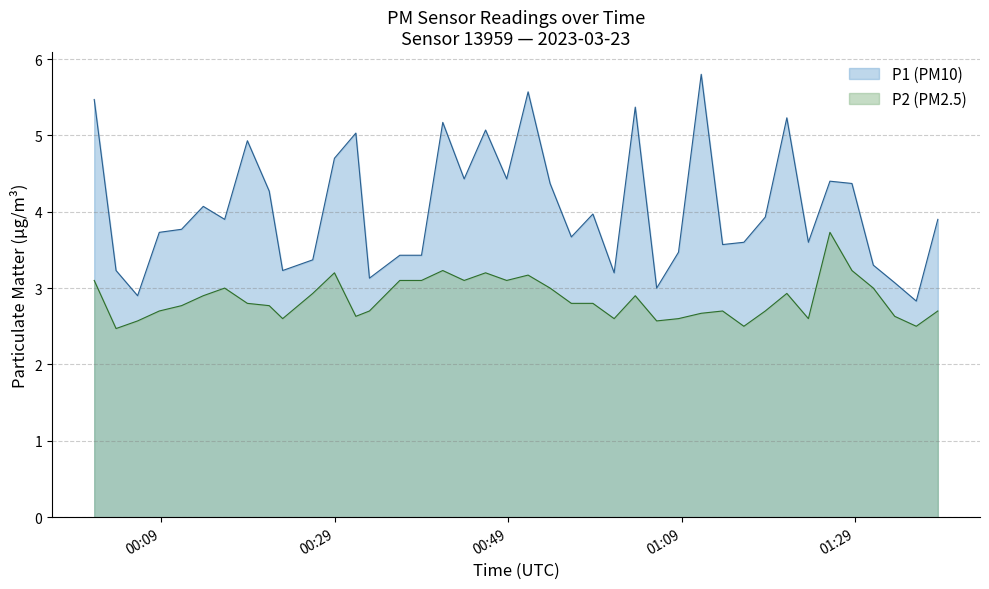

Rank the series by their maximum value, from lowest to highest.

P2 (PM2.5), P1 (PM10)